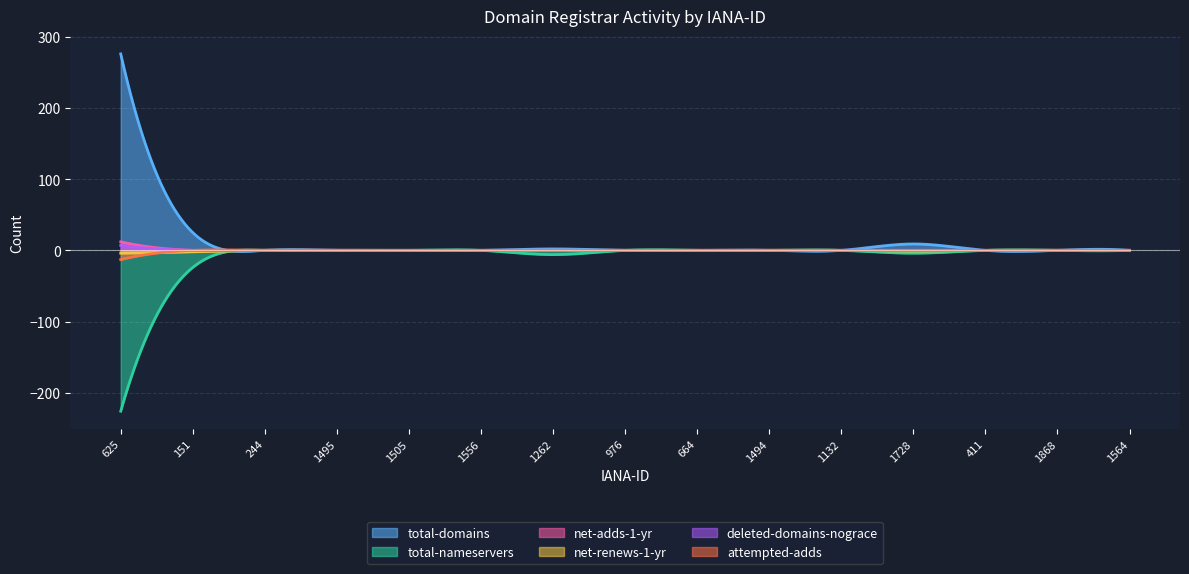

What is the maximum value shown in the chart?

276.0